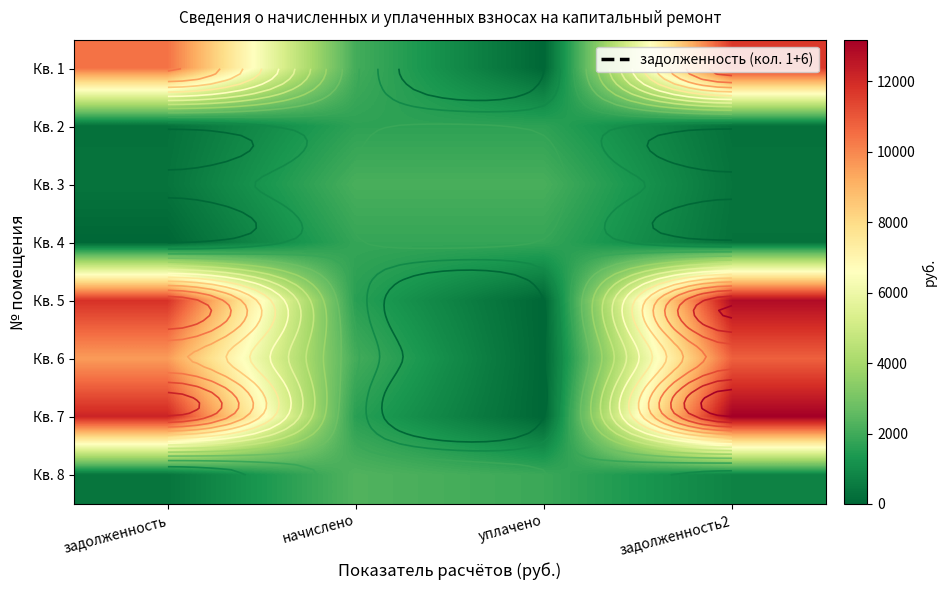

What is the difference between the highest and lowest values at задолженность?

12144.2